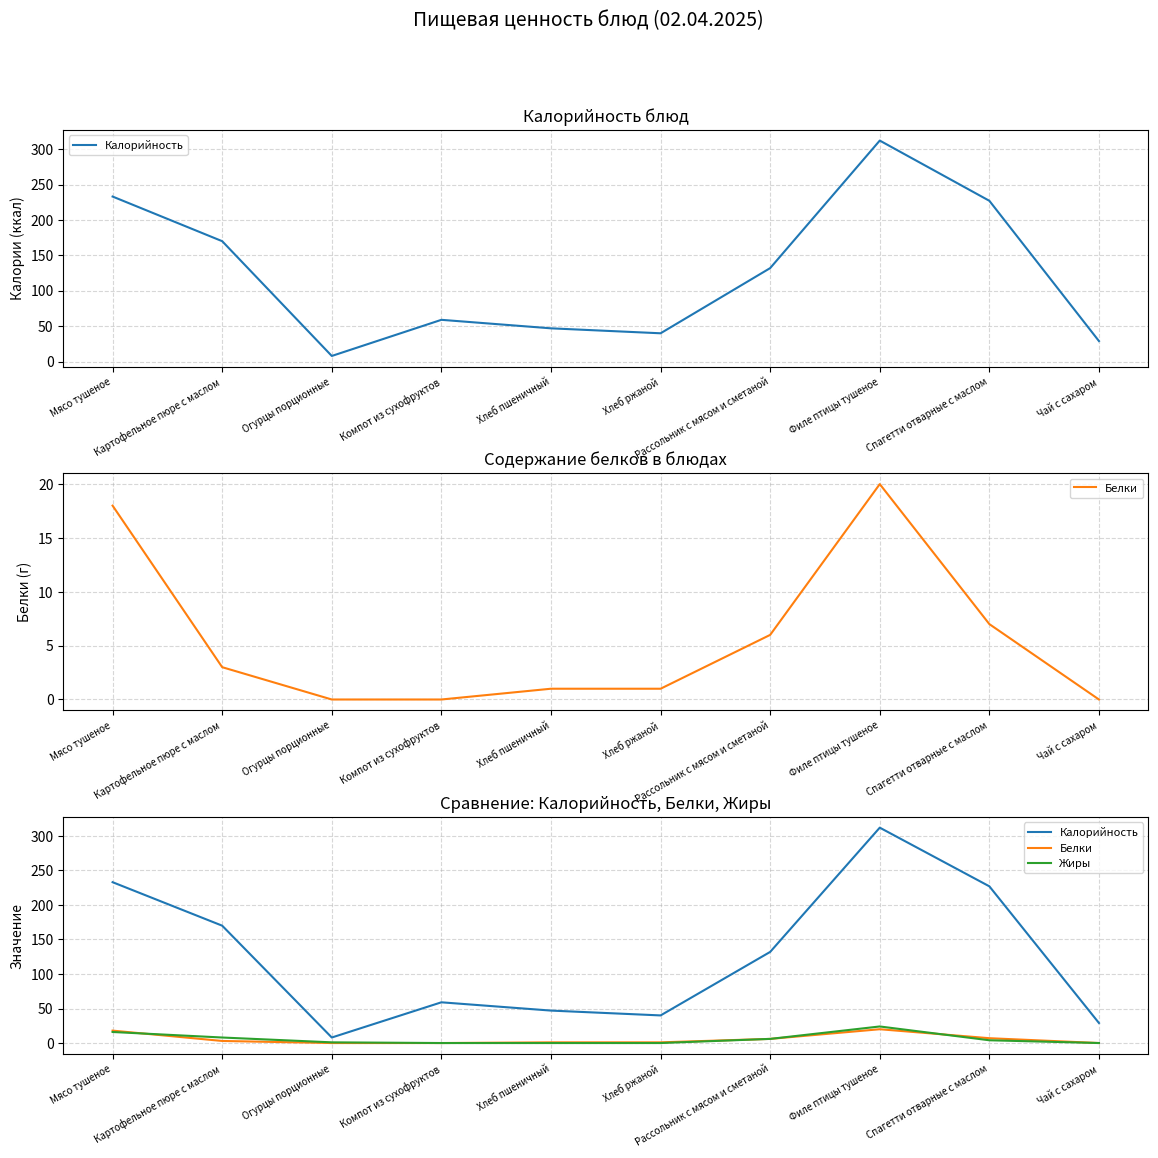

How many distinct data groups are displayed?

3